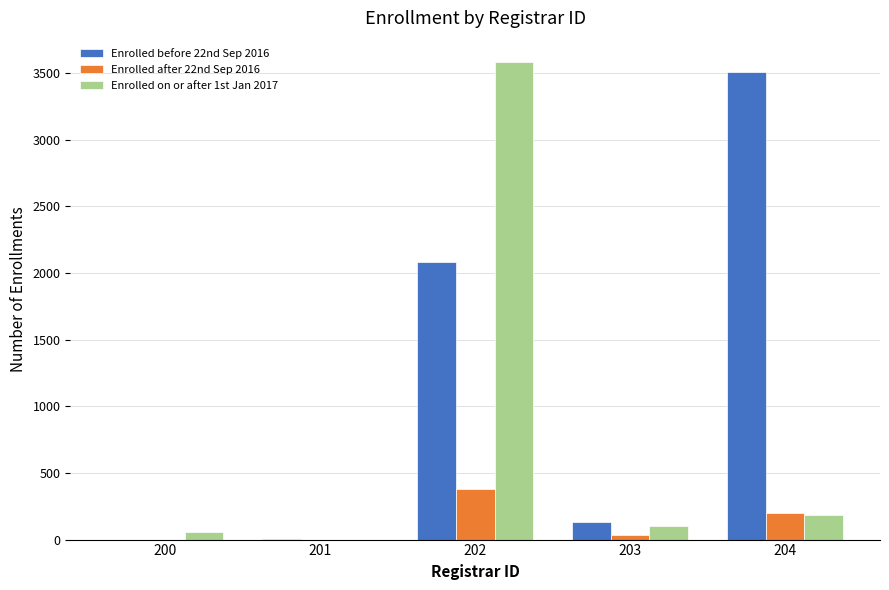

Where is Enrolled on or after 1st Jan 2017 nearest to the value 1793?

204